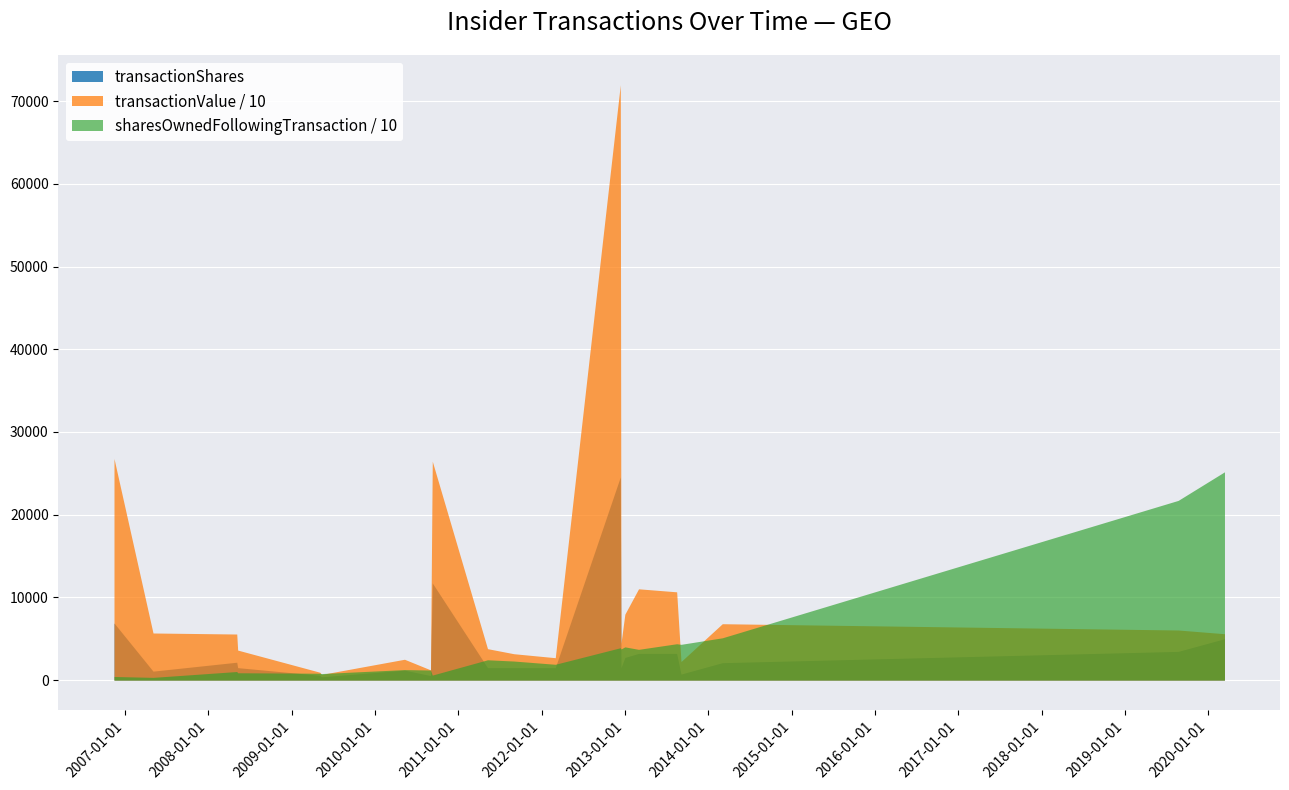

Which series has the widest spread of values?

transactionValue / 10